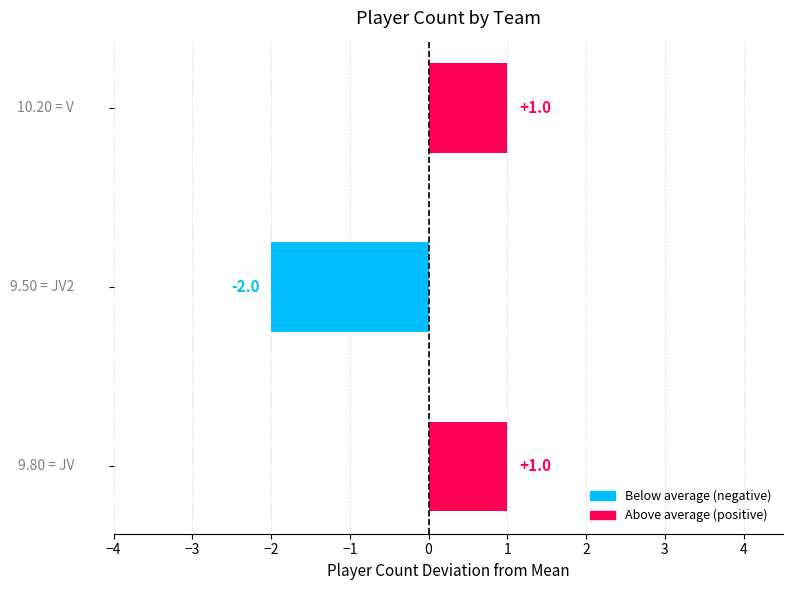

What is the difference between the second highest and minimum values?

3